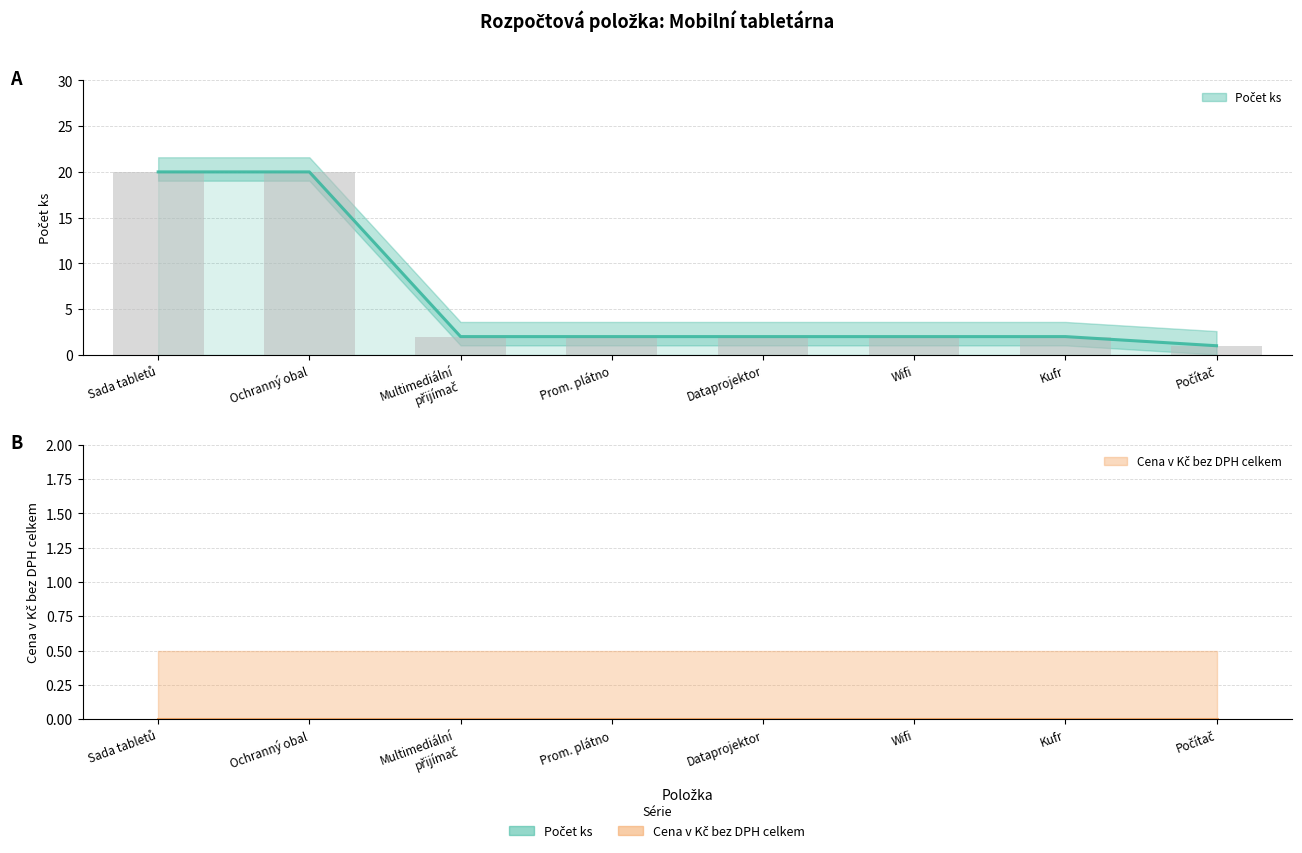

The value of Počet ks at Dataprojektor is 2. True or false?

True